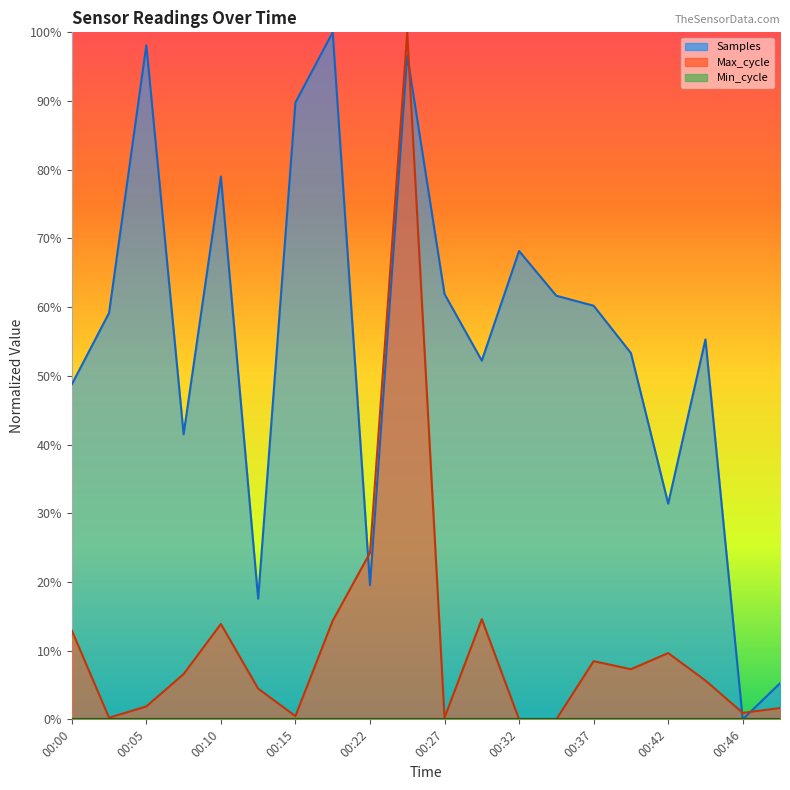

Where is the first local maximum for Max_cycle?

00:10